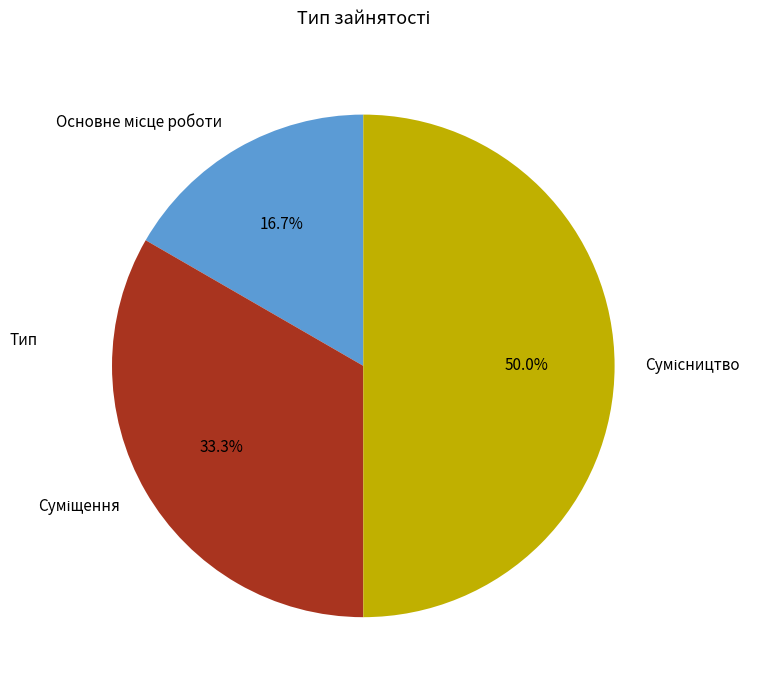

How many slices are in this pie chart?

3